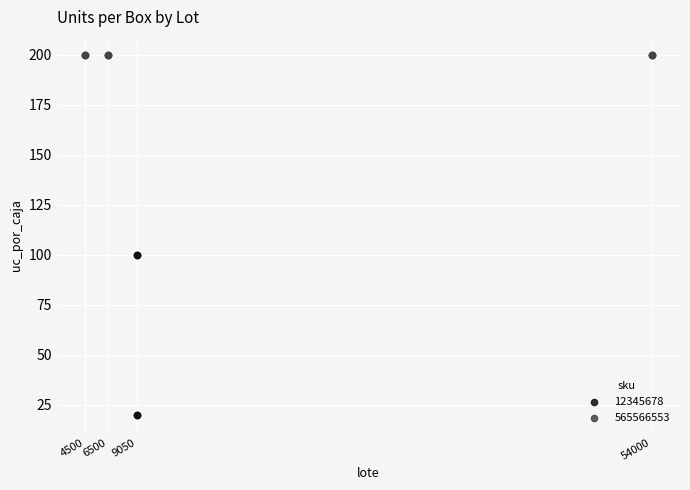

Which series contains the highest Y value?

565566553